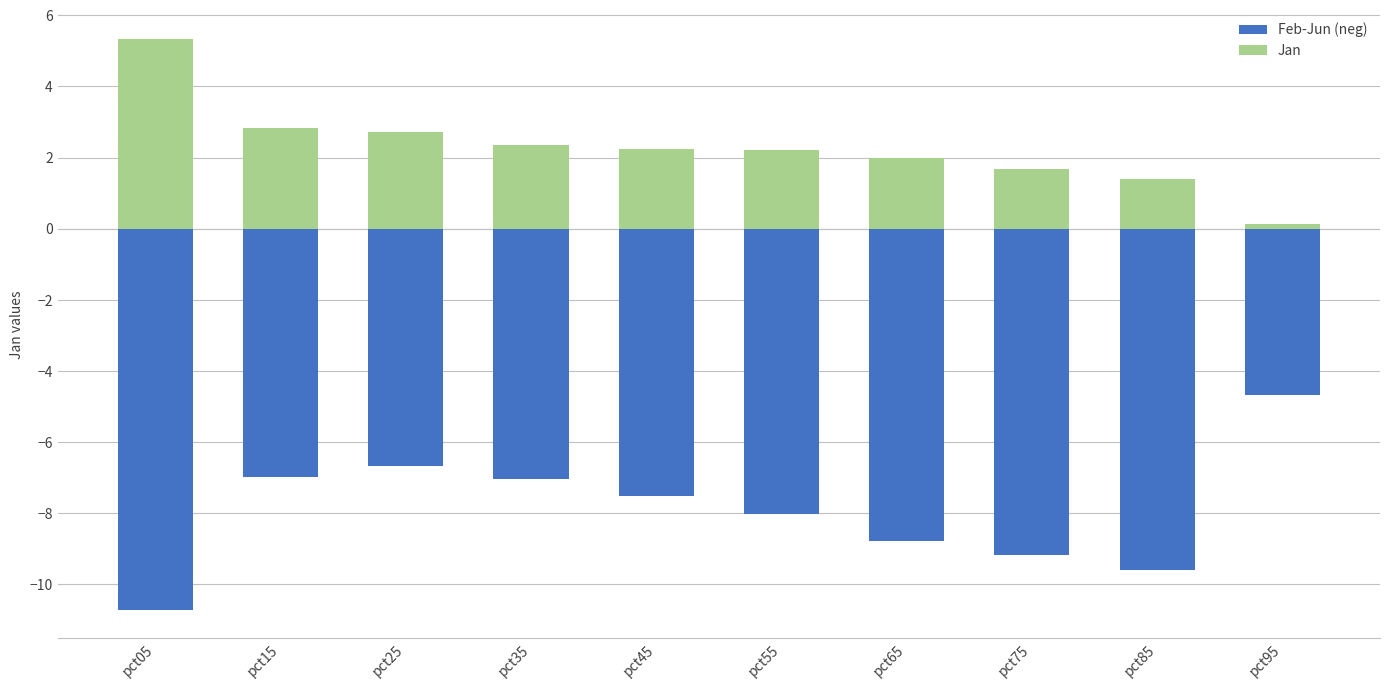

How many data points does each series have?

10